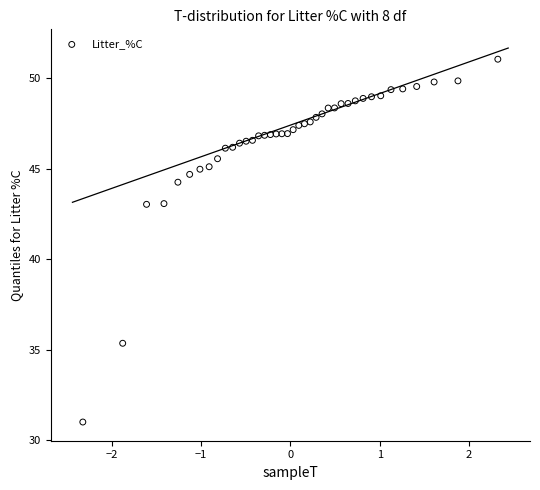

What is the range of Y values (max minus min)?

20.1